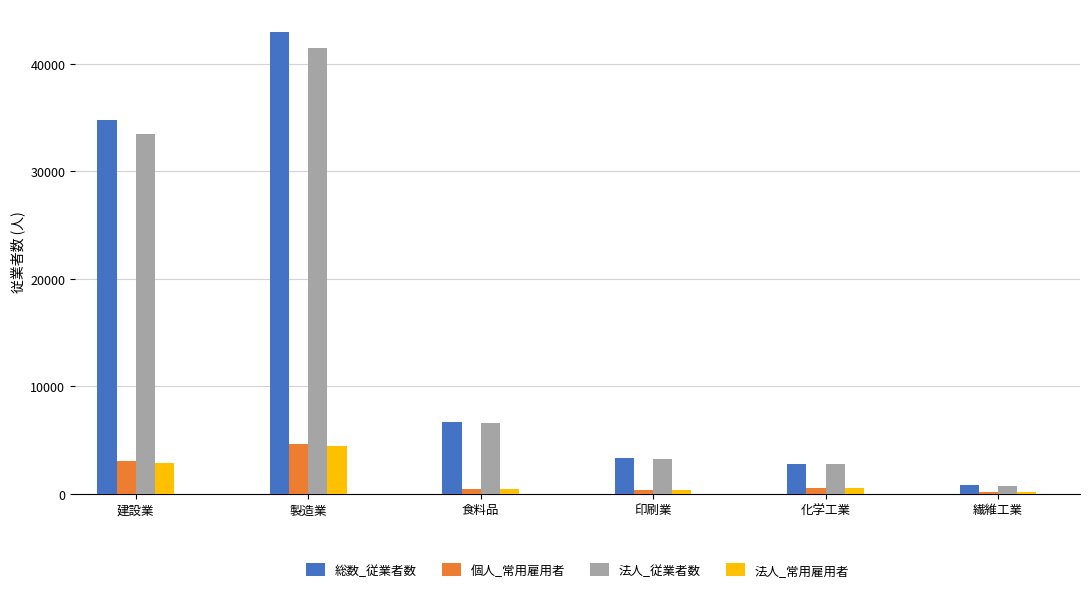

What is the label of the 2nd bar from the left?

製造業